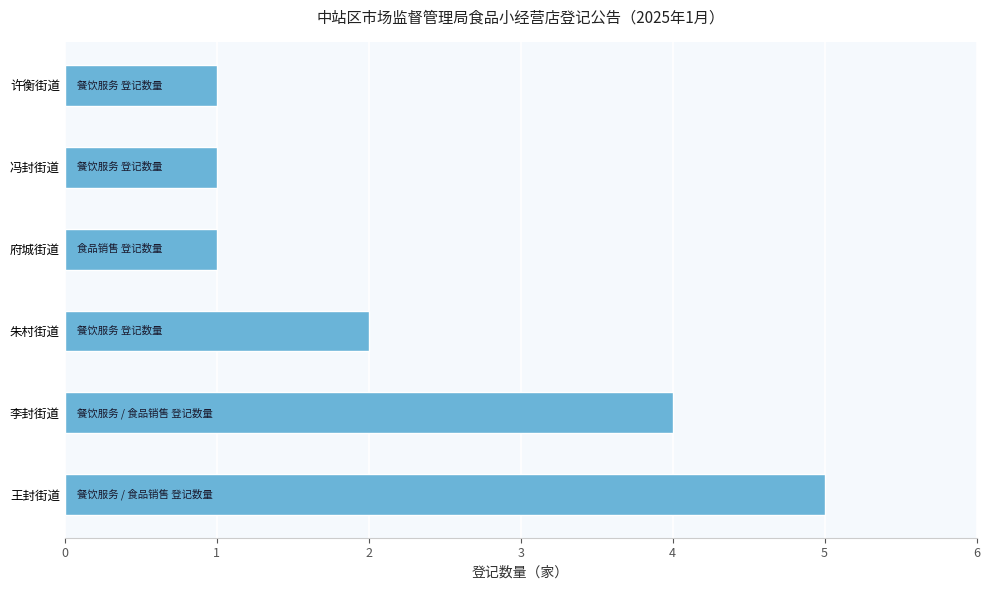

Which category has the highest value across all series?

王封街道